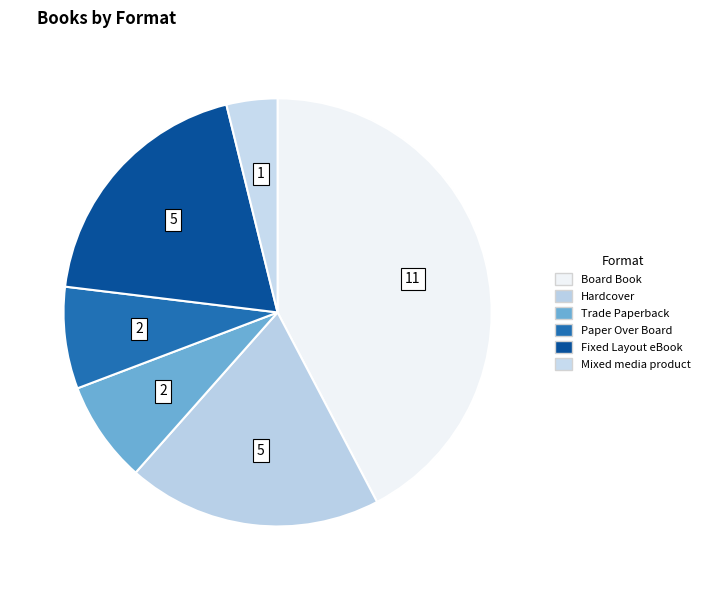

To the nearest percent, what is the combined percentage of Board Book and Trade Paperback?

50%